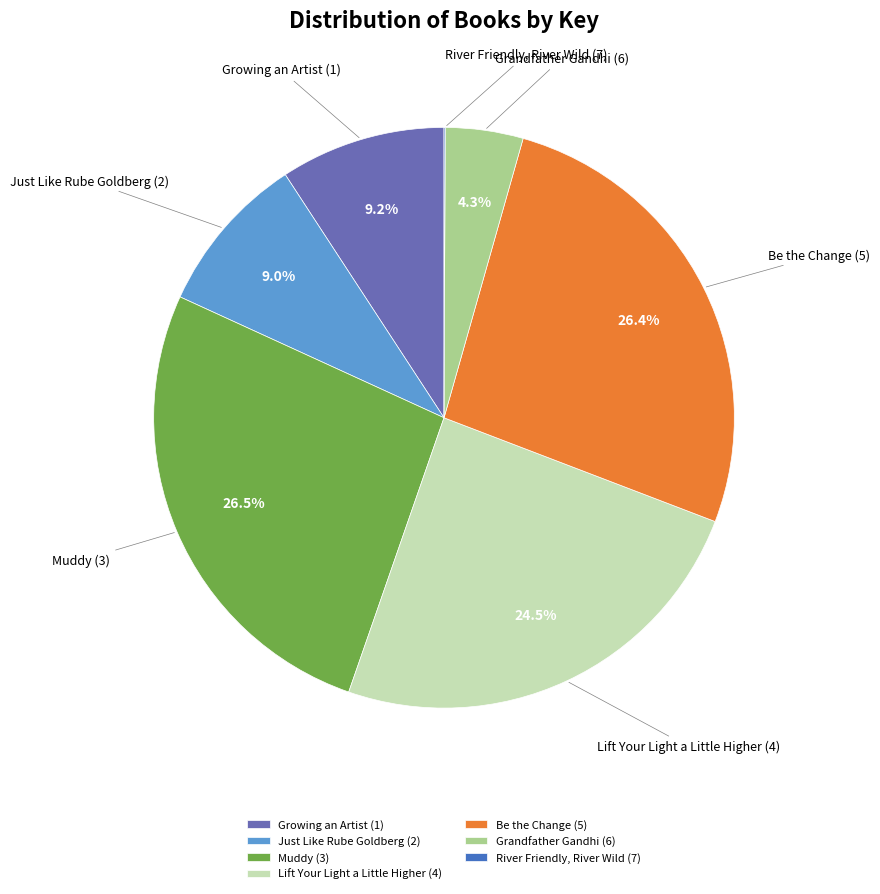

Is Just Like Rube Goldberg (2) the majority of the pie?

No